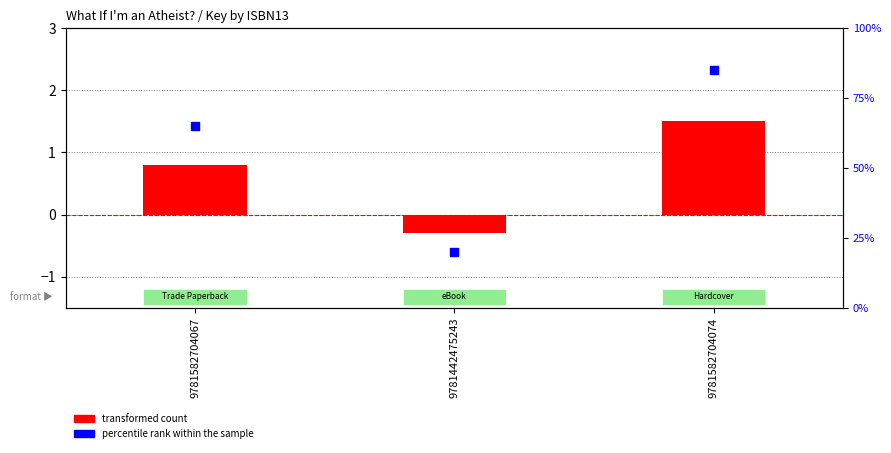

Which series contains the lowest Y value?

transformed count